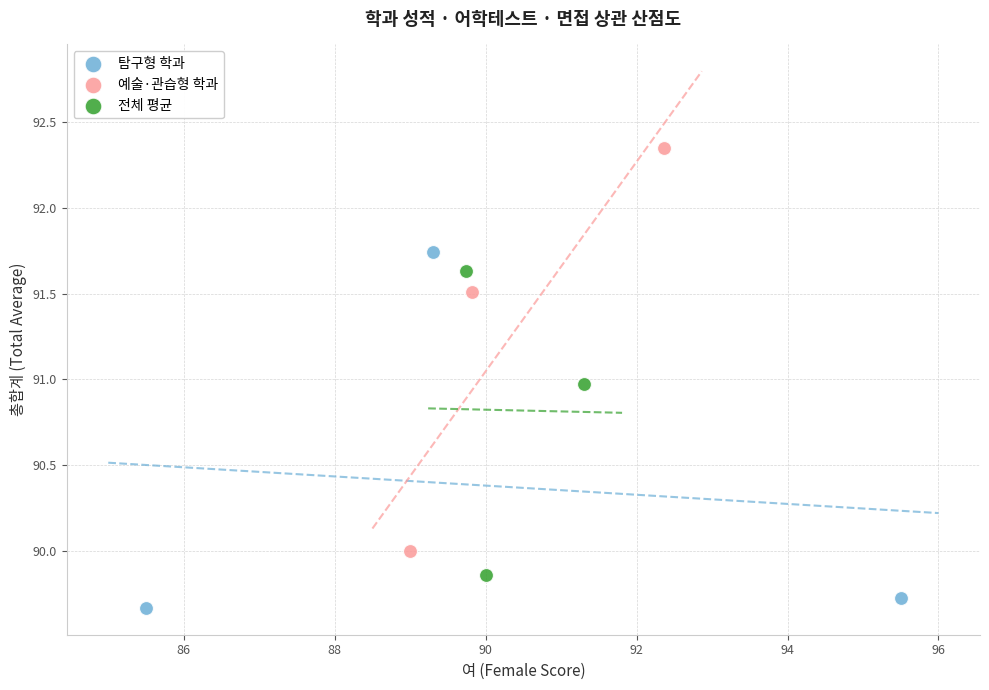

Which series contains the lowest Y value?

탐구형 학과